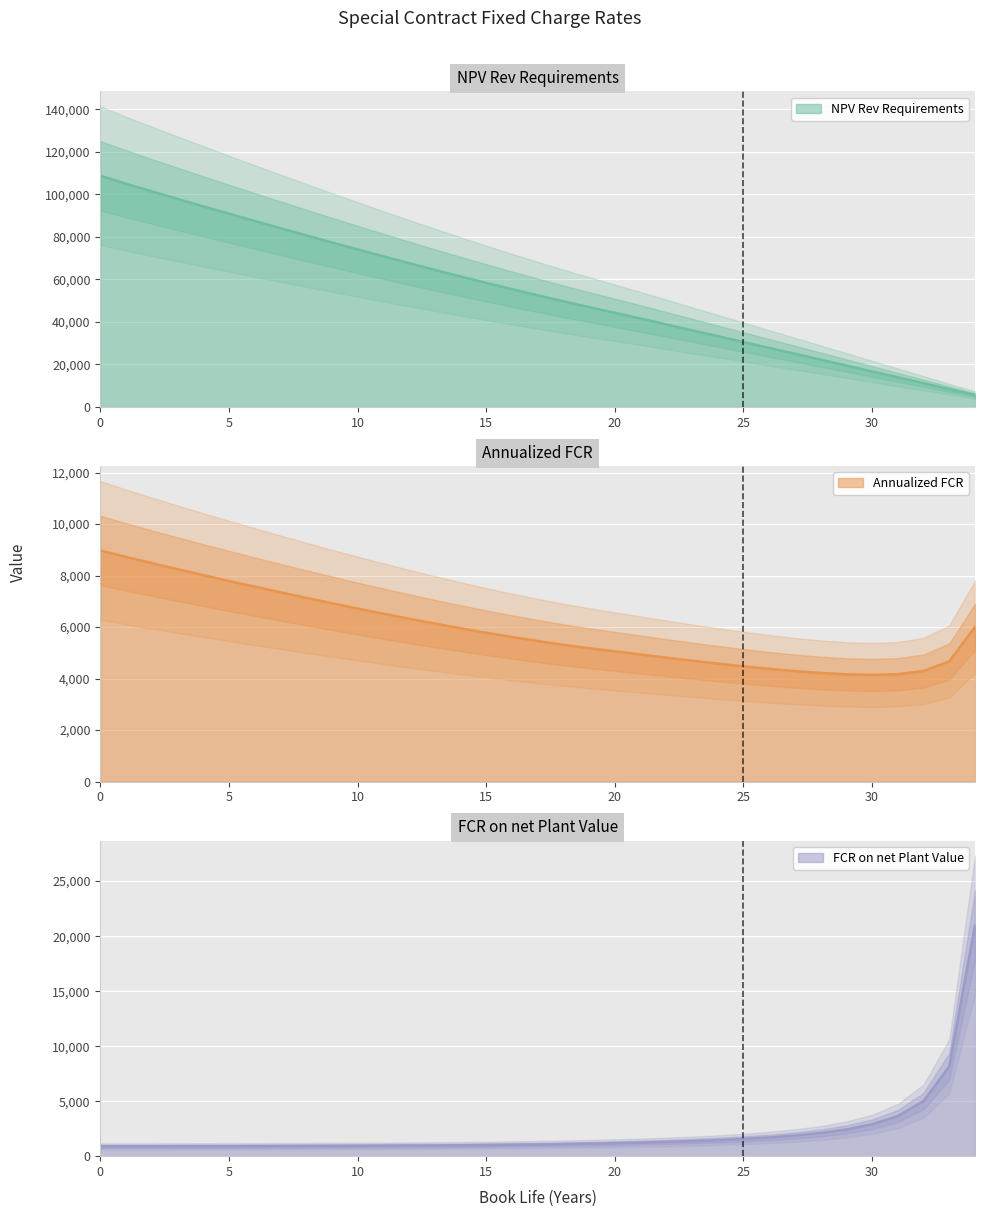

Is it true that NPV Rev Requirements equals 30549.9 at 25?

True